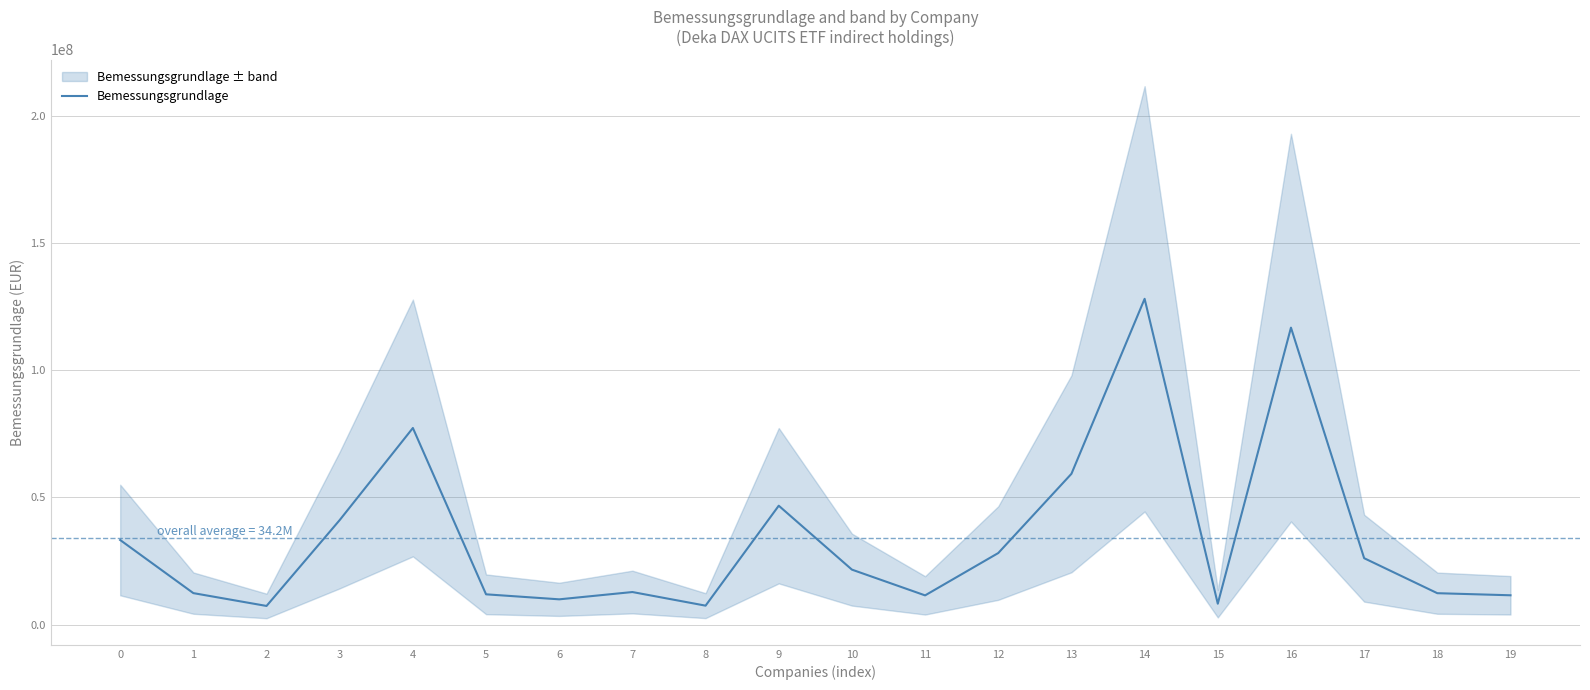

Reading right to left, extract all data points from this chart.

11583334.3	12402995.4	26154647.8	116712986.9	8275904.2	128036550.9	59303340.6	28176316.4	11543162.4	21658277.3	46768753.9	7508069.2	12858025.0	9992235.7	11962300.8	77297456.2	41133866.6	7392921.9	12431204.1	33295505.0